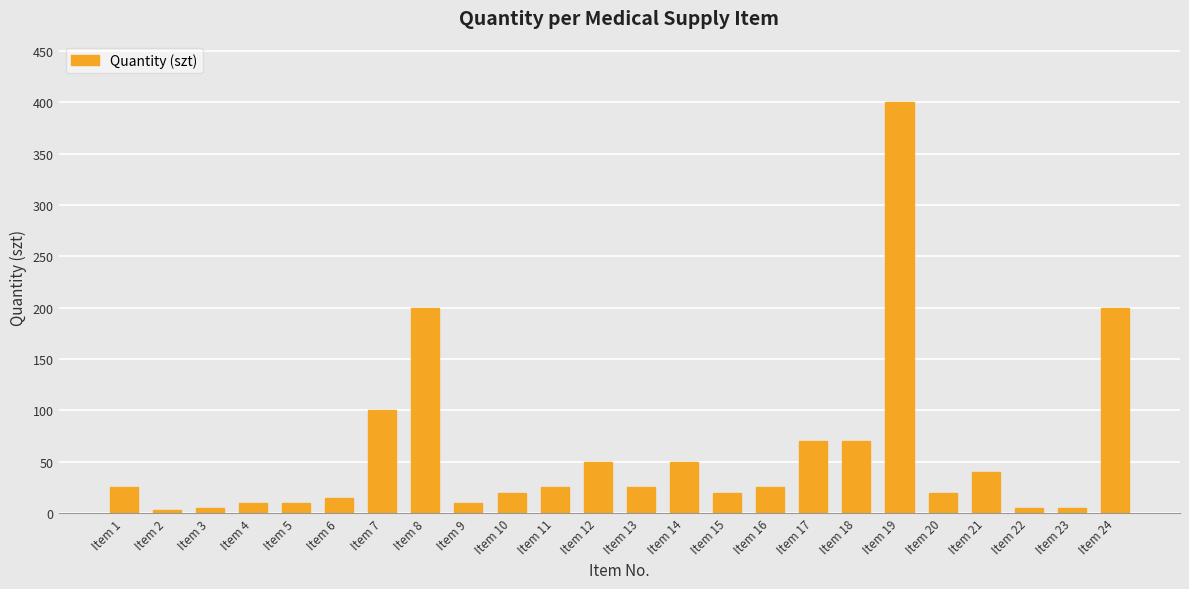

What is the difference between the values at Item 8 and Item 21?

160